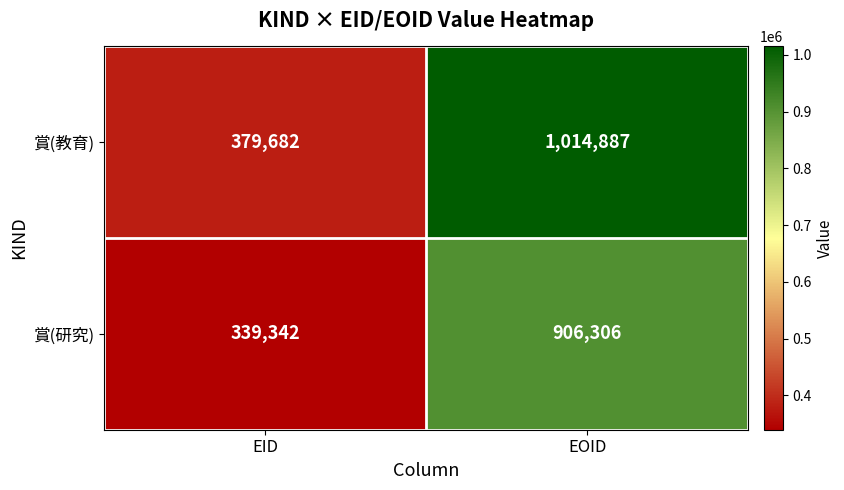

Which series has the largest total across all categories?

賞(教育)